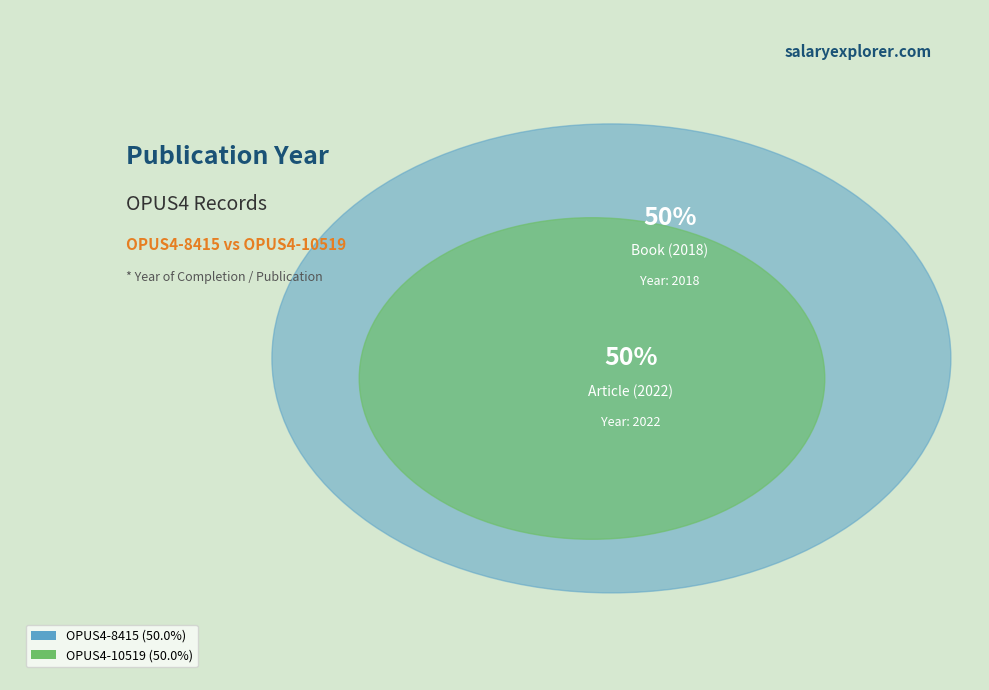

What percentage do OPUS4-10519 and OPUS4-8415 together represent?

100.0%